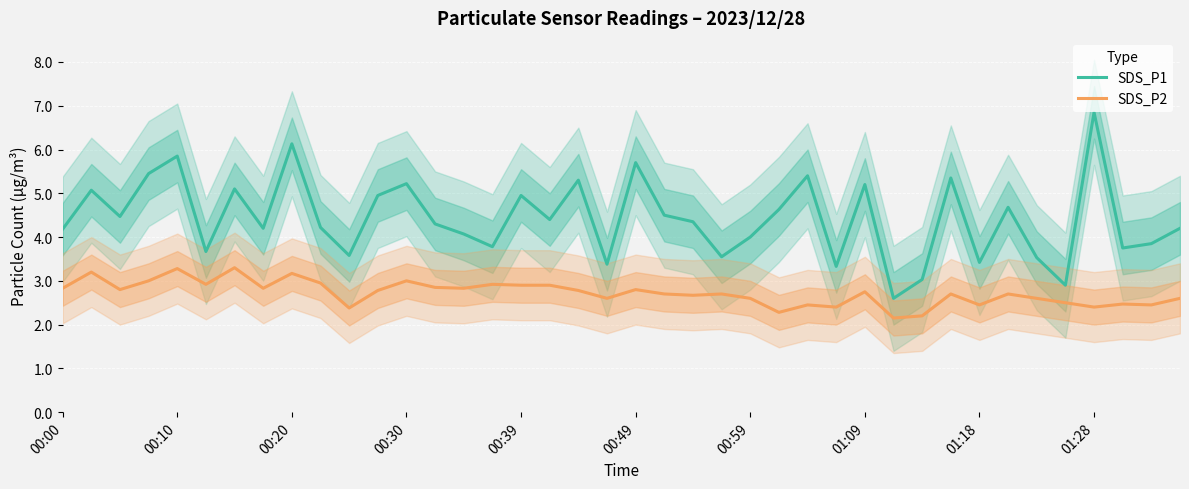

What is the greatest value displayed?

6.8